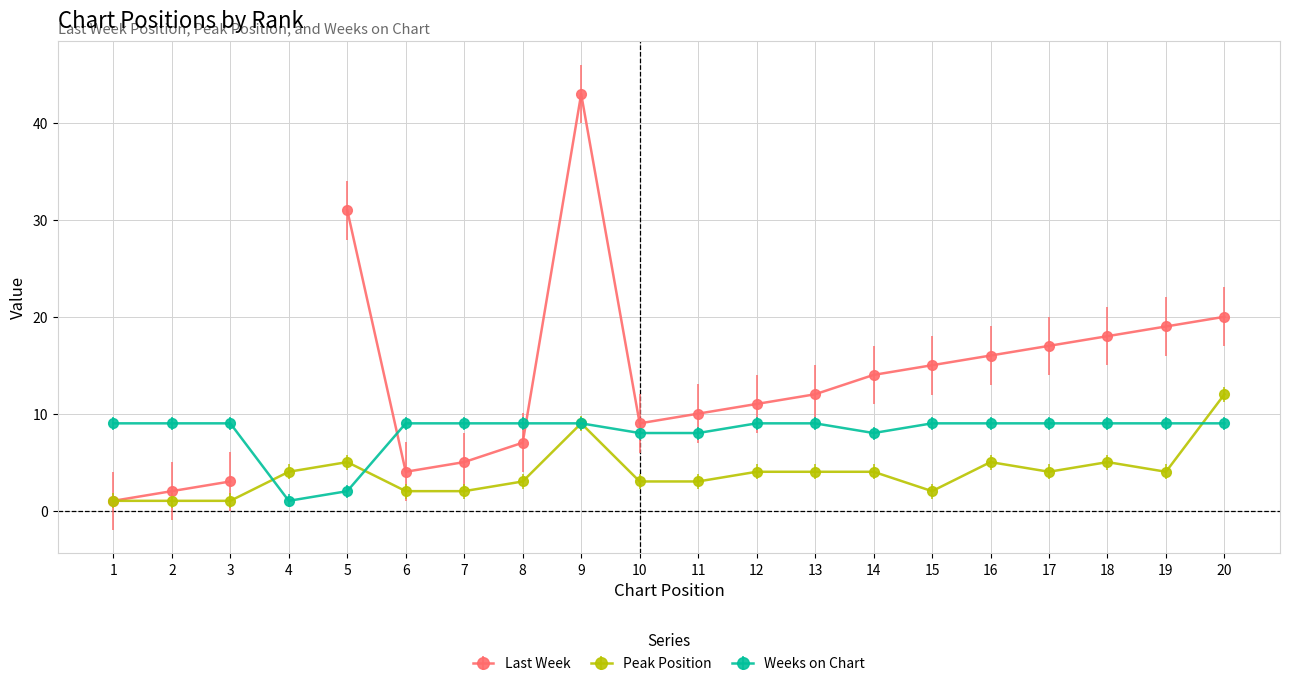

Is it true that Peak Position equals 8 at 20?

False